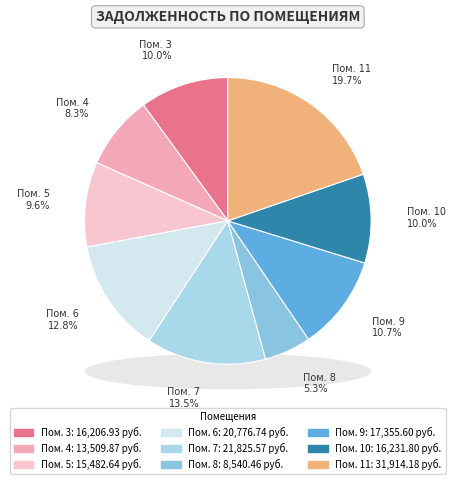

Which slice is the smallest?

8